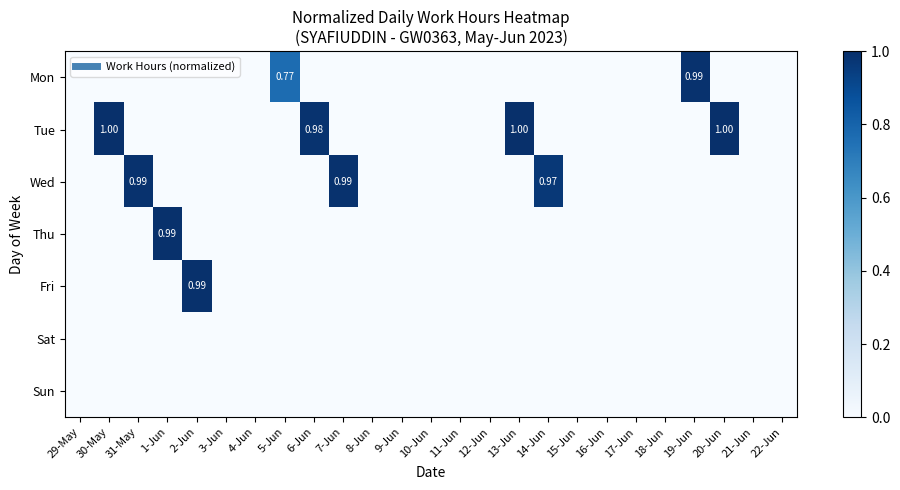

How many values in the Tue series exceed 0?

4